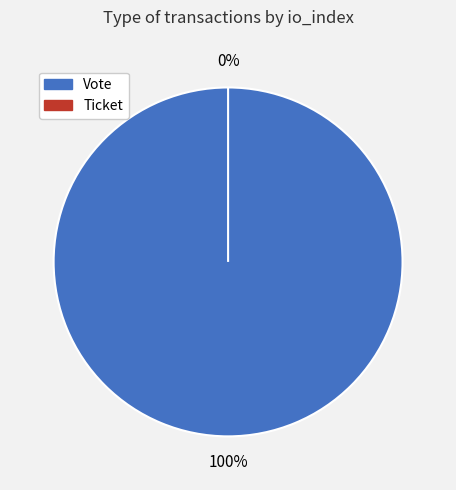

Between Ticket and Vote, which is larger?

Vote